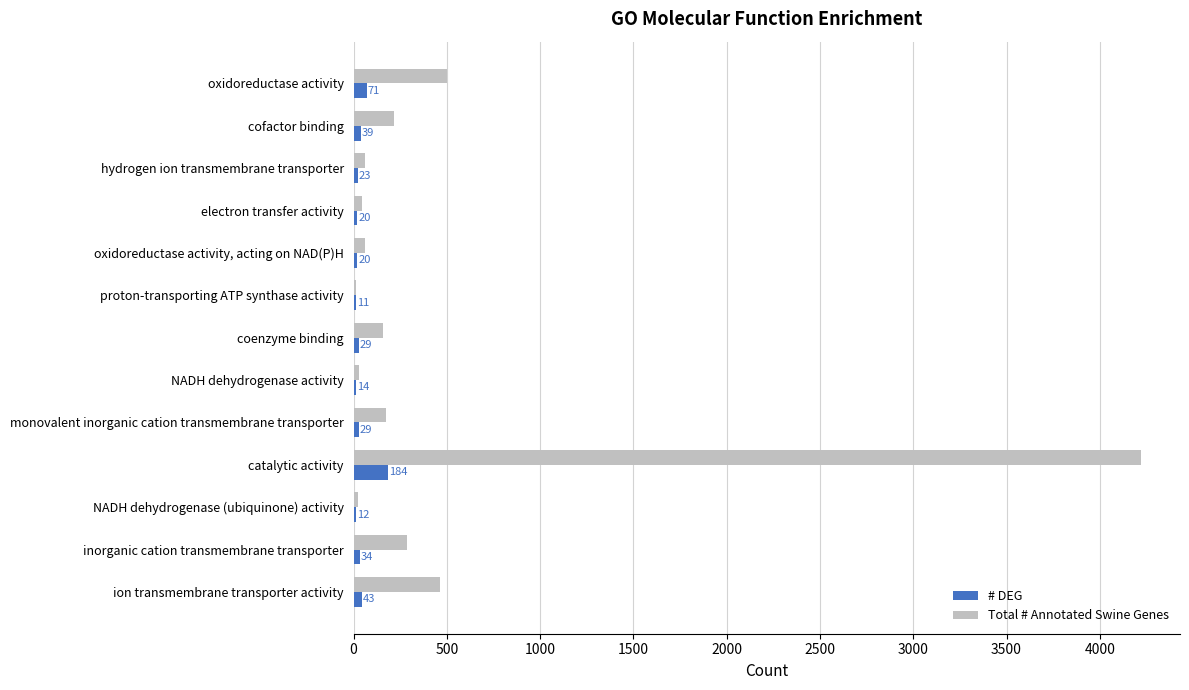

The value of Total # Annotated Swine Genes at inorganic cation transmembrane transporter is 471. True or false?

False